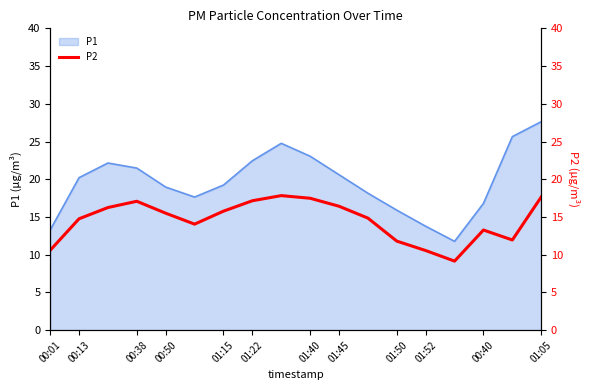

The P1 series shows 32.6 at 01:22. True or false?

False